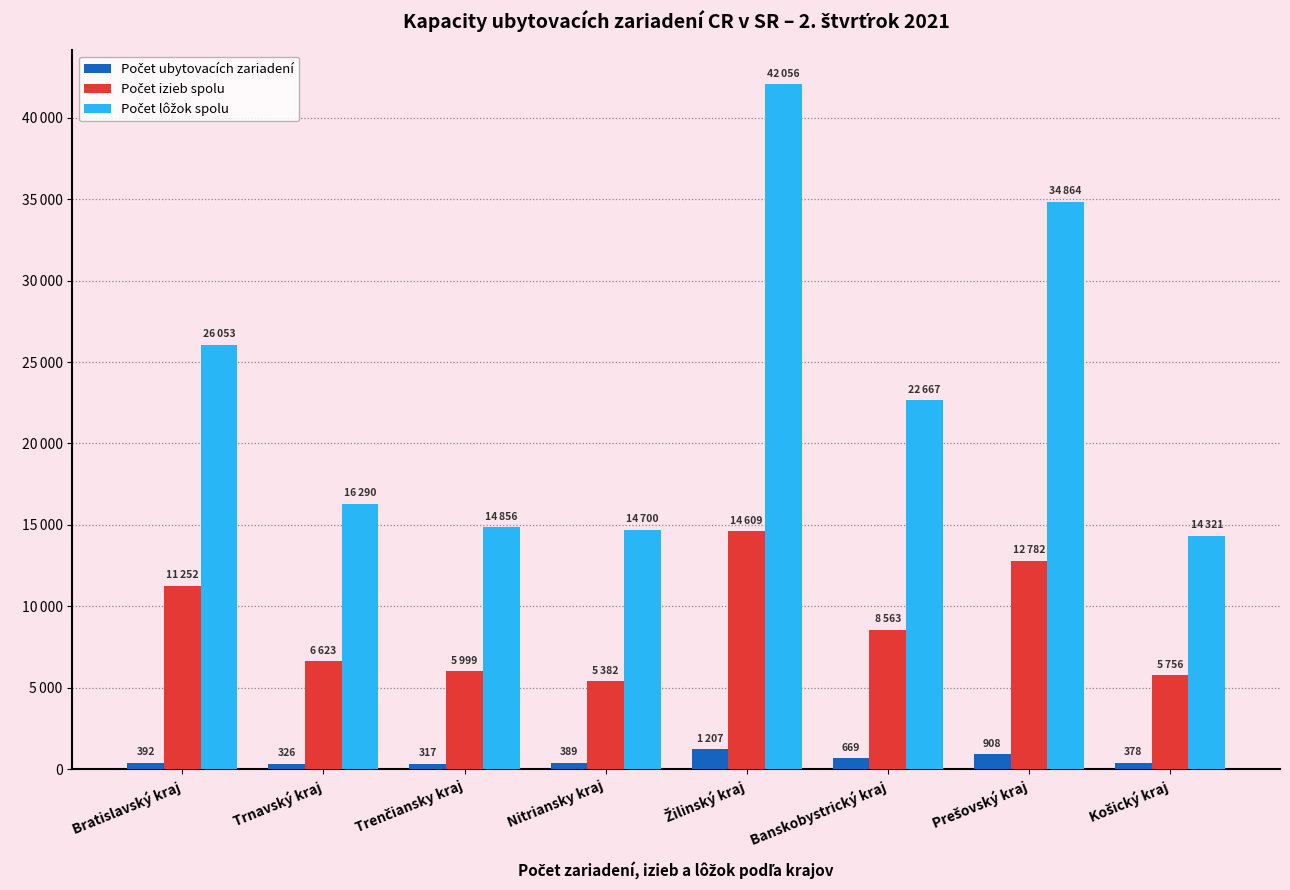

What position from the right is Košický kraj?

1